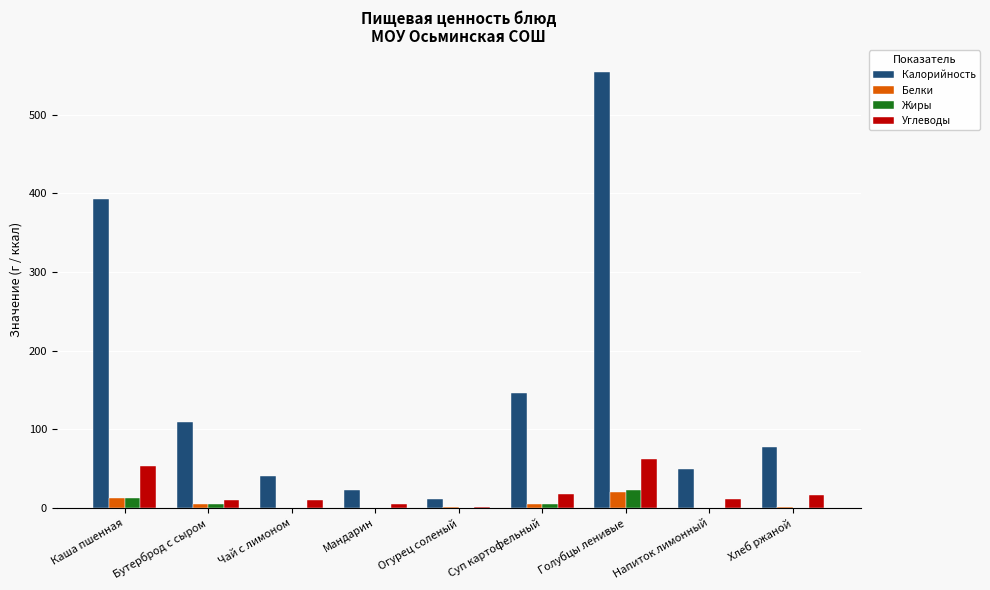

Count the number of data series in this chart.

4